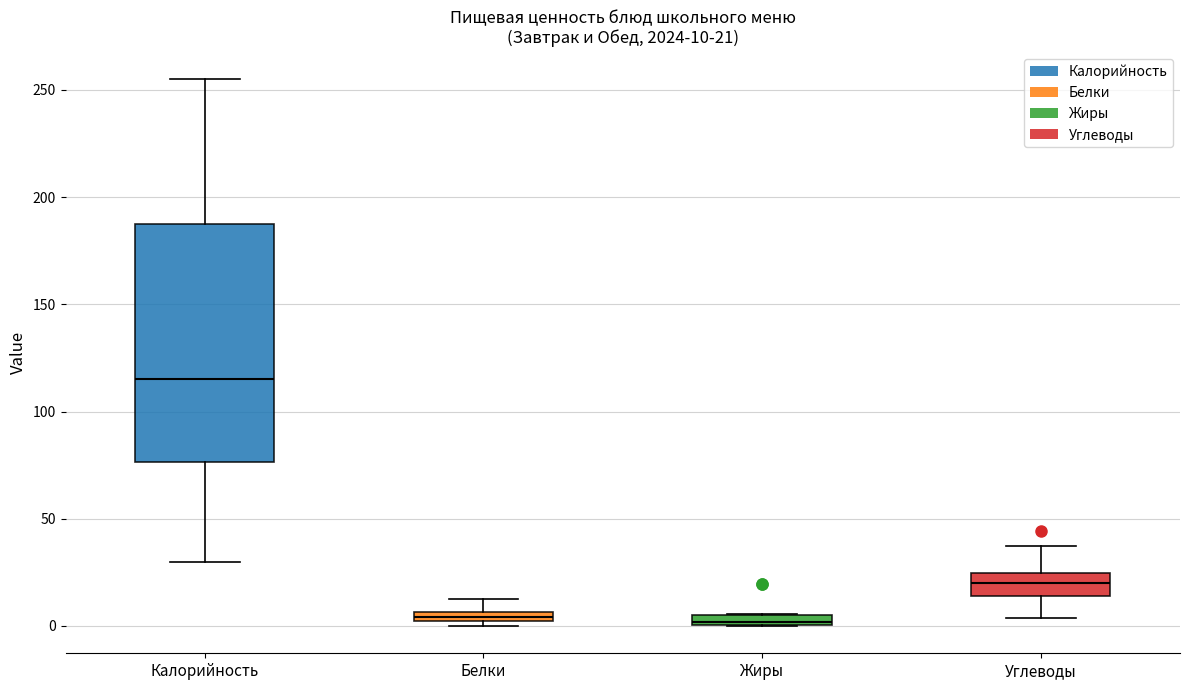

Which box's median line is the highest?

Калорийность